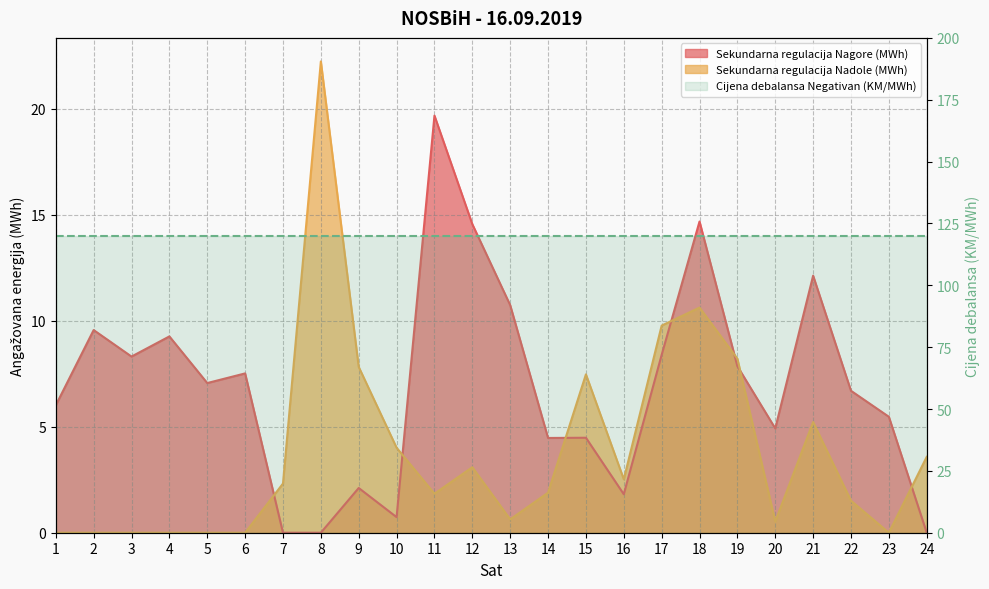

How many times do Sekundarna regulacija Nagore (MWh) and Sekundarna regulacija Nadole (MWh) cross each other?

7